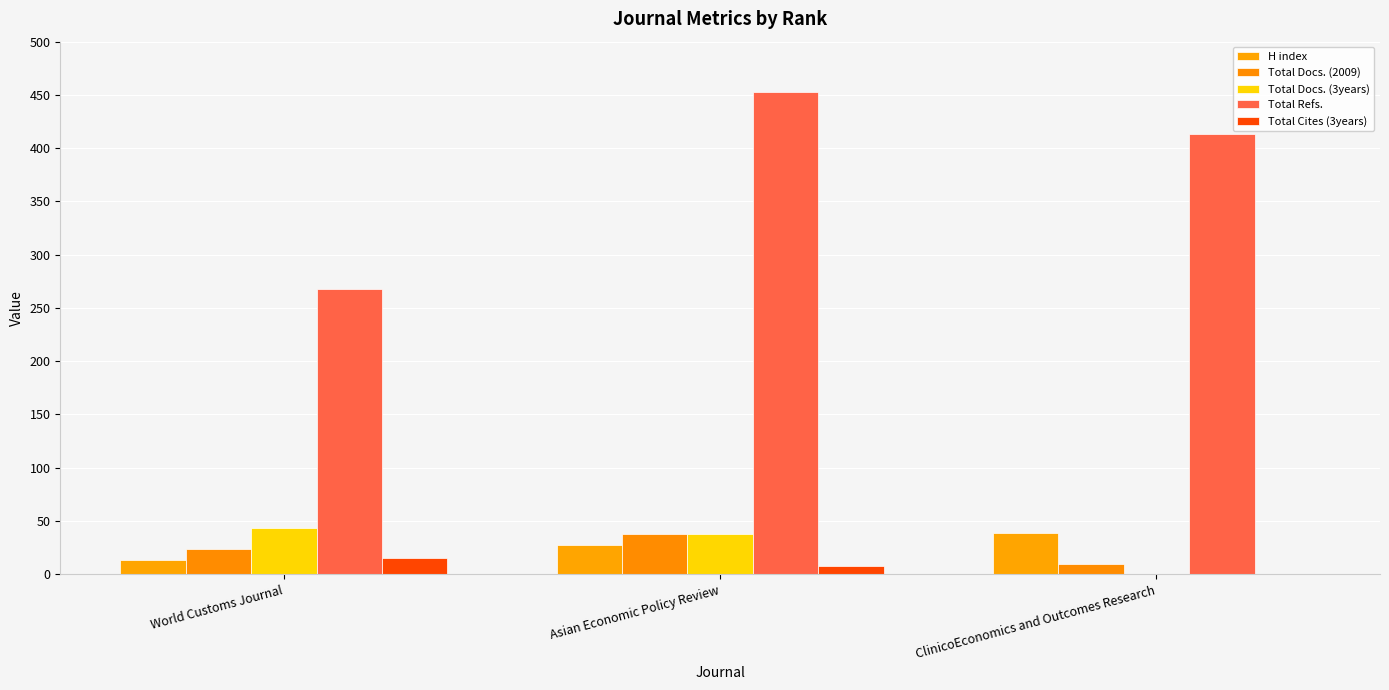

What are all the series names shown in the legend?

H index, Total Docs. (2009), Total Docs. (3years), Total Refs., Total Cites (3years)